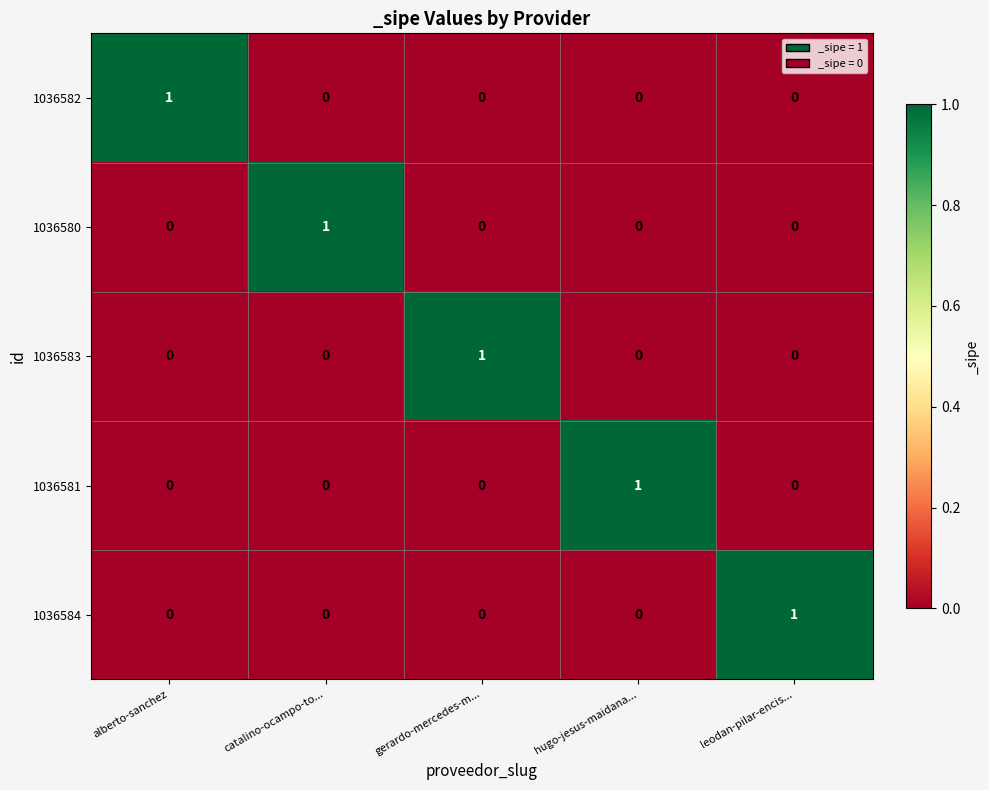

Is the value of 1036582 at alberto-sanchez greater than the value of 1036581 at gerardo-mercedes-m...?

Yes